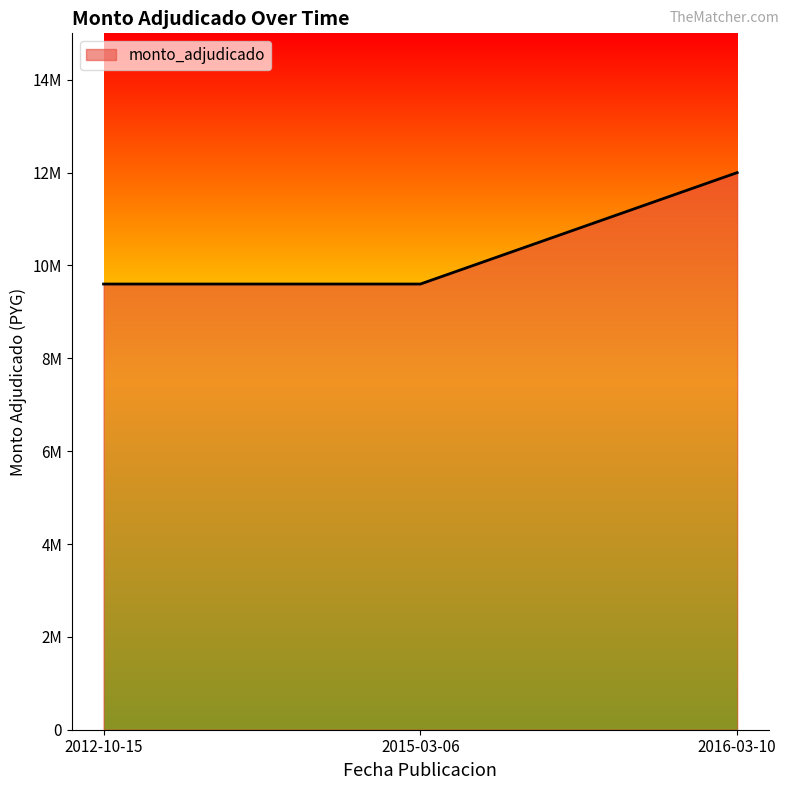

Reading right to left, what are all the values shown in this chart?

2016-03-10=12000000	2015-03-06=9600000	2012-10-15=9600000